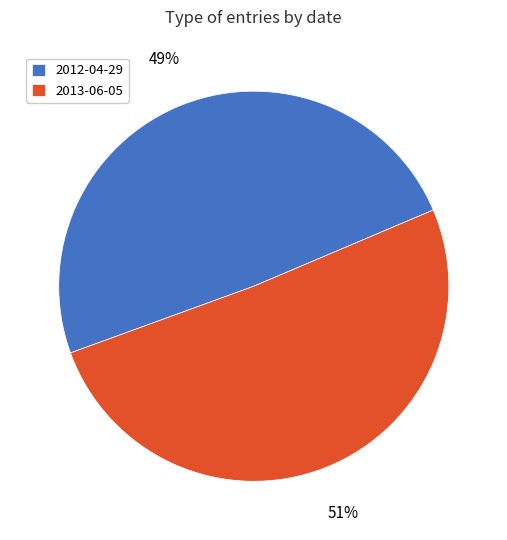

To the nearest percent, what percentage of the pie is 2012-04-29?

49%